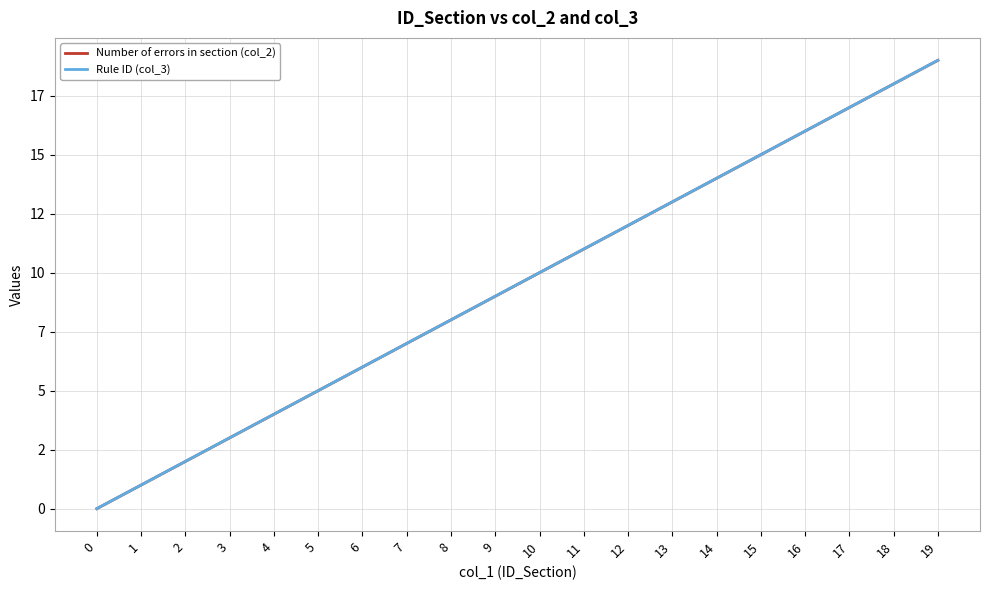

Is this an area chart (filled region under the line)?

No